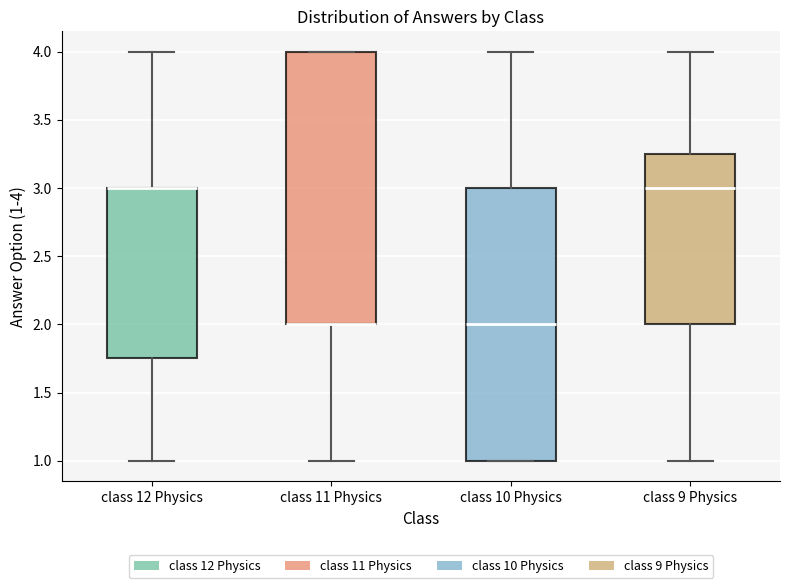

Reading left to right, read every box against the y-axis: the position of its median line, the range the box covers, and the ends of its whiskers. The values are not printed on the chart, so give them approximately, as read against the axis.

class 12 Physics: median 3.00 (drawn on the box's upper edge), box 1.75 to 3.00, whiskers 1.00 to 4.00
class 11 Physics: median 2.00 (drawn on the box's lower edge), box 2.00 to 4.00, whiskers 1.00 to 4.00
class 10 Physics: median 2.00, box 1.00 to 3.00, whiskers 1.00 to 4.00
class 9 Physics: median 3.00, box 2.00 to 3.25, whiskers 1.00 to 4.00